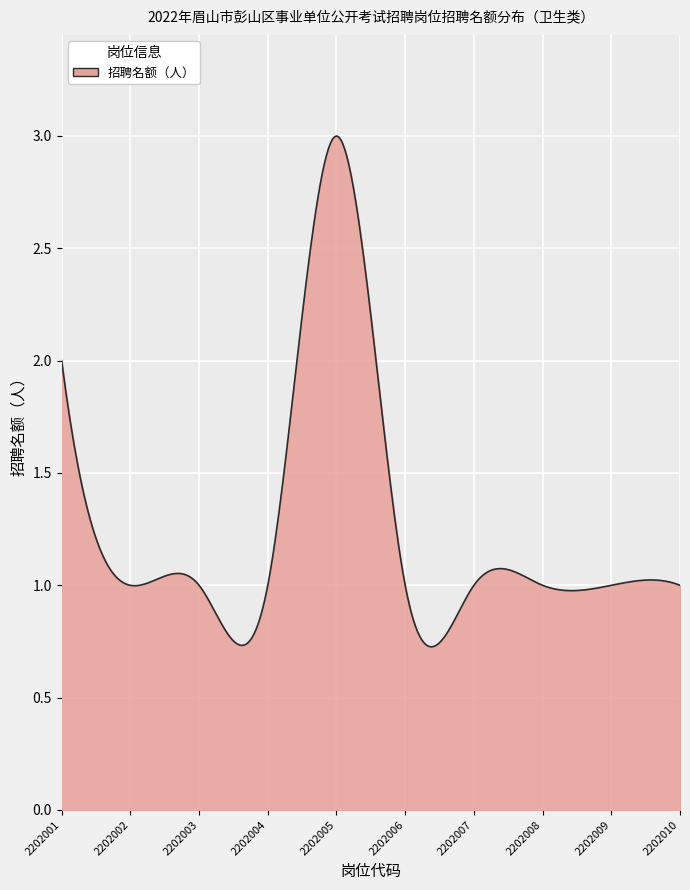

At which category does the data reach its first local peak?

2202005